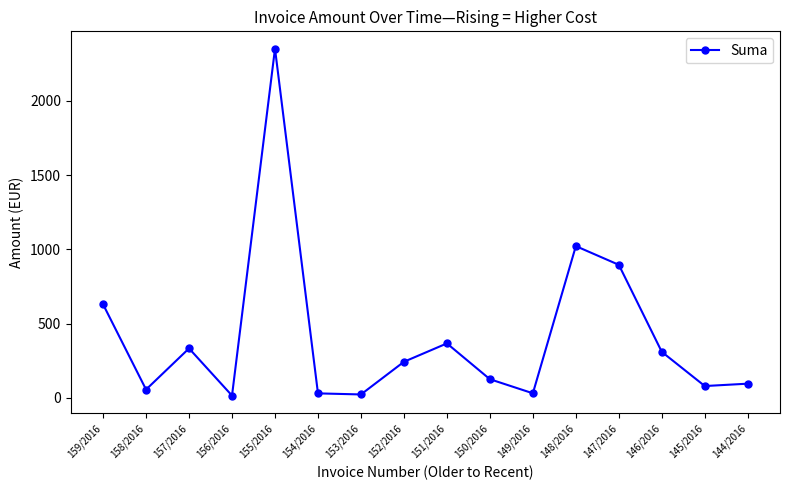

How many series are shown in this chart?

1